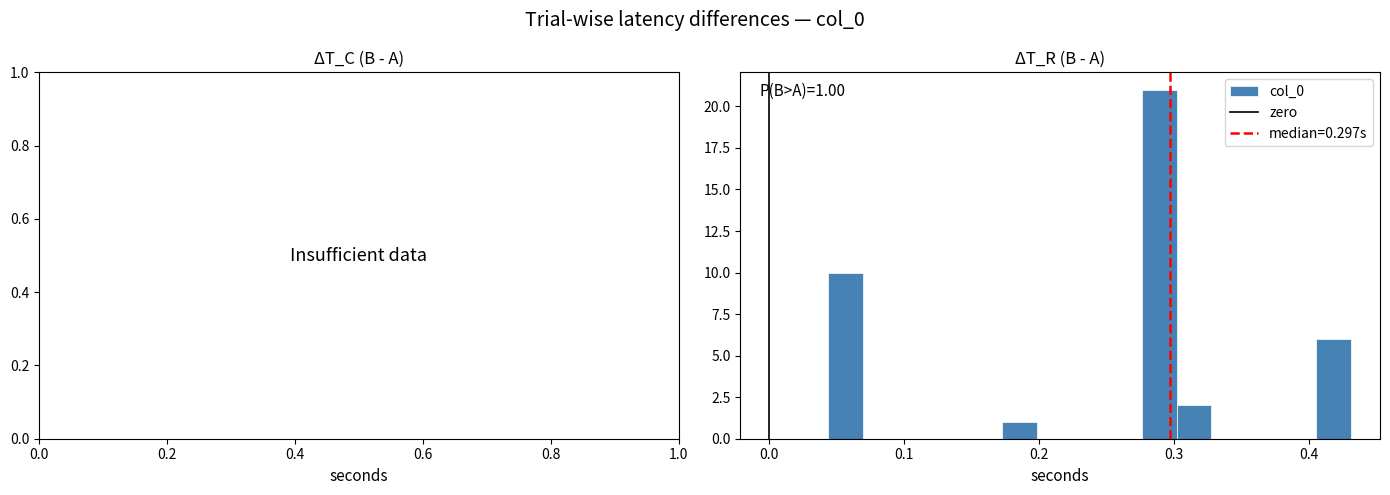

Read against the x-axis, roughly where is the centre of the tallest bar?

0.29